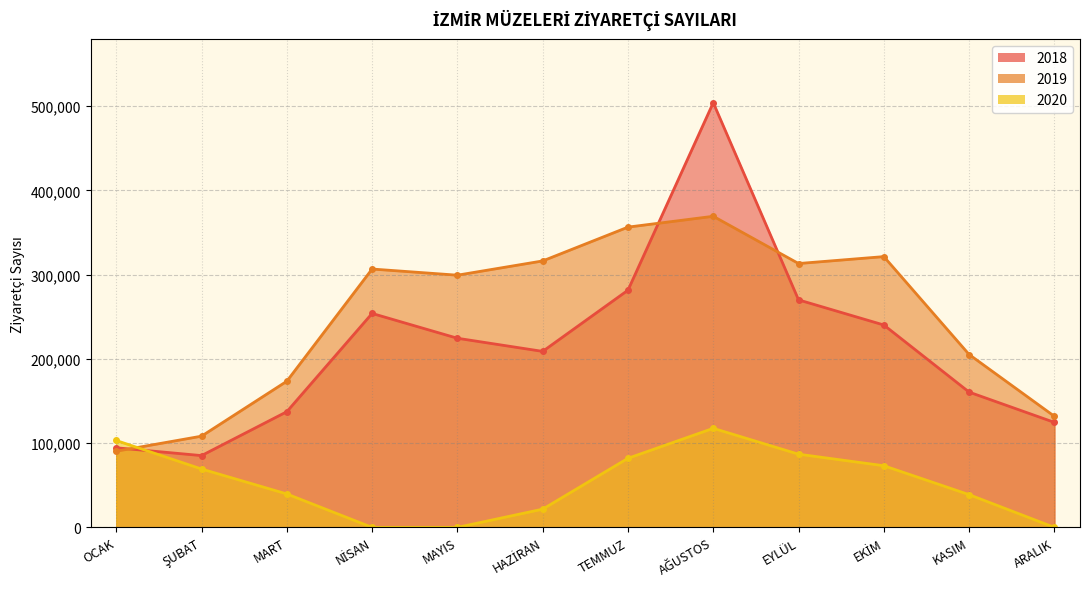

Reading left to right, transcribe all the data shown in this chart.

2018: 94545	85251	137343	254028	224563	208960	281632	504239	270117	240286	160610	124645
2019: 90406	108321	173542	306745	299441	316361	356504	369370	313284	321498	205258	131881
2020: 103178	69320	39708	0	0	21657	82046	117623	86916	73207	38868	0